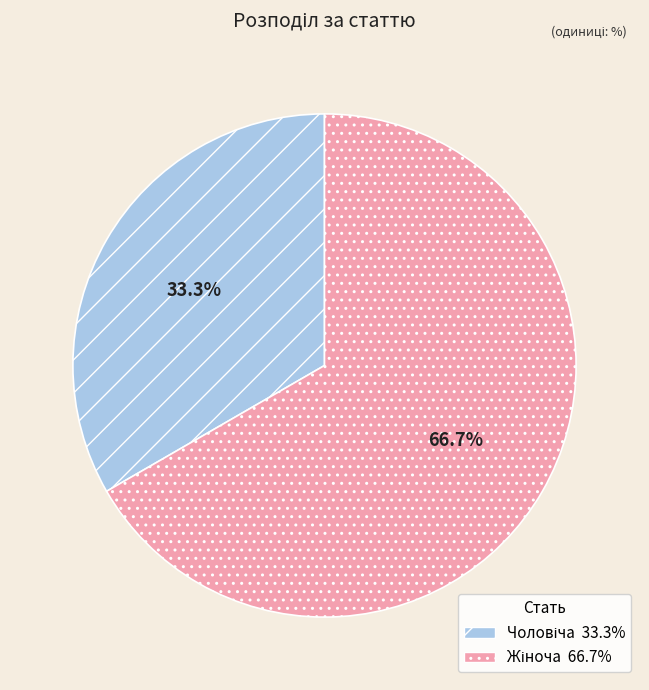

Does any single category account for the majority?

Yes